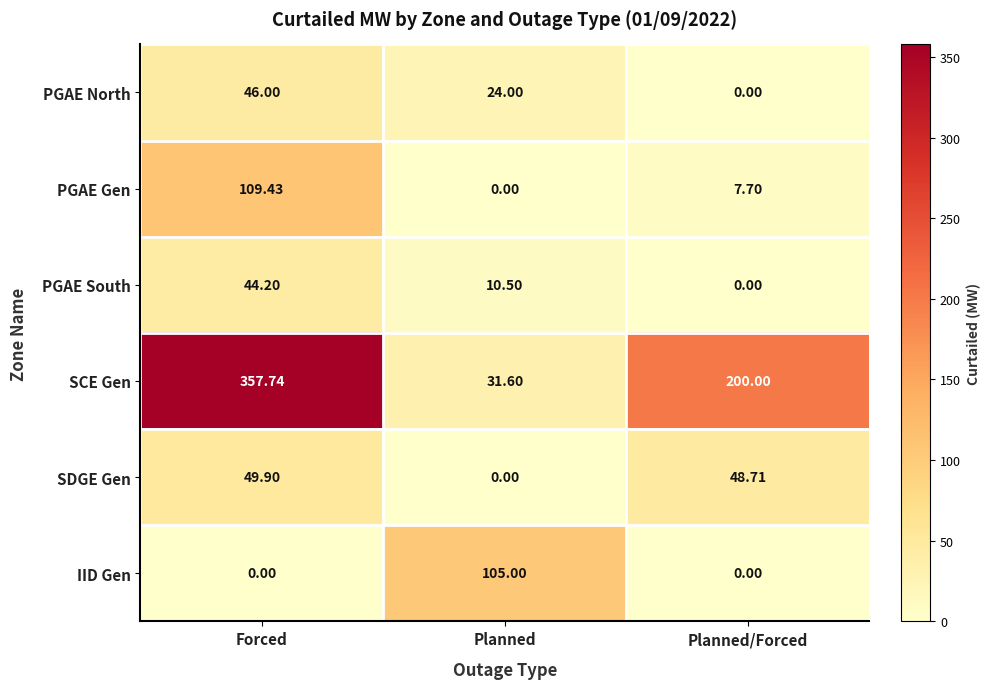

At which label does SDGE Gen first exceed 48?

Forced